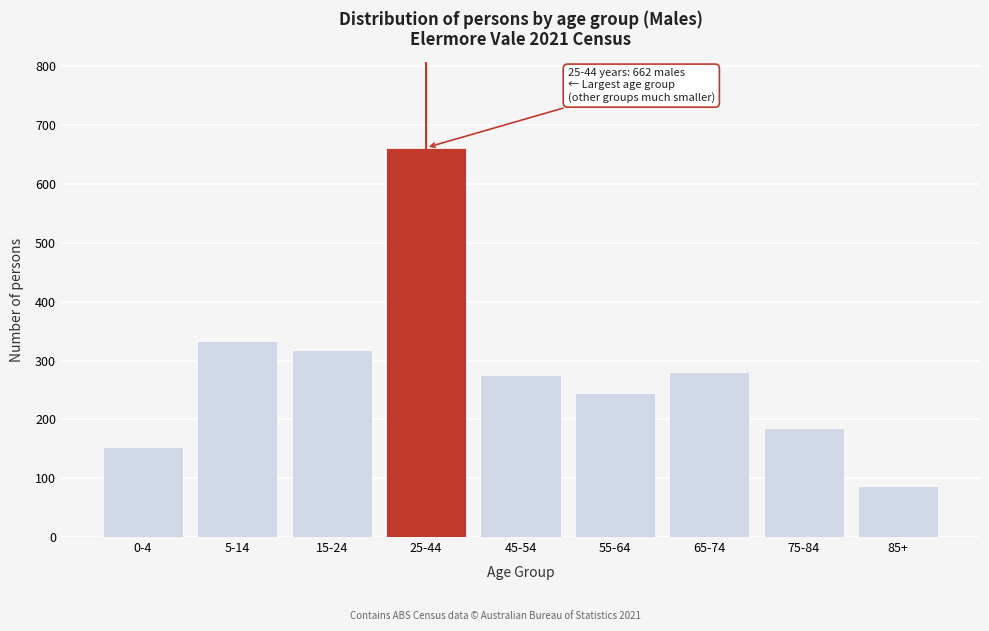

Reading right to left, list all the values displayed in this chart.

85+=87	75-84=185	65-74=280	55-64=245	45-54=276	25-44=662	15-24=318	5-14=333	0-4=153